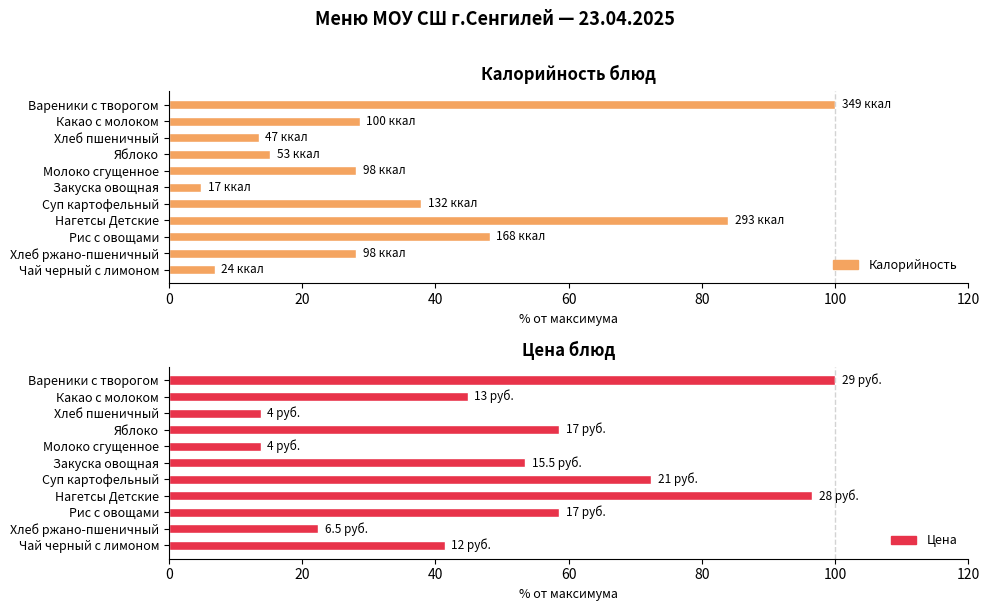

How many groups of bars are there?

11